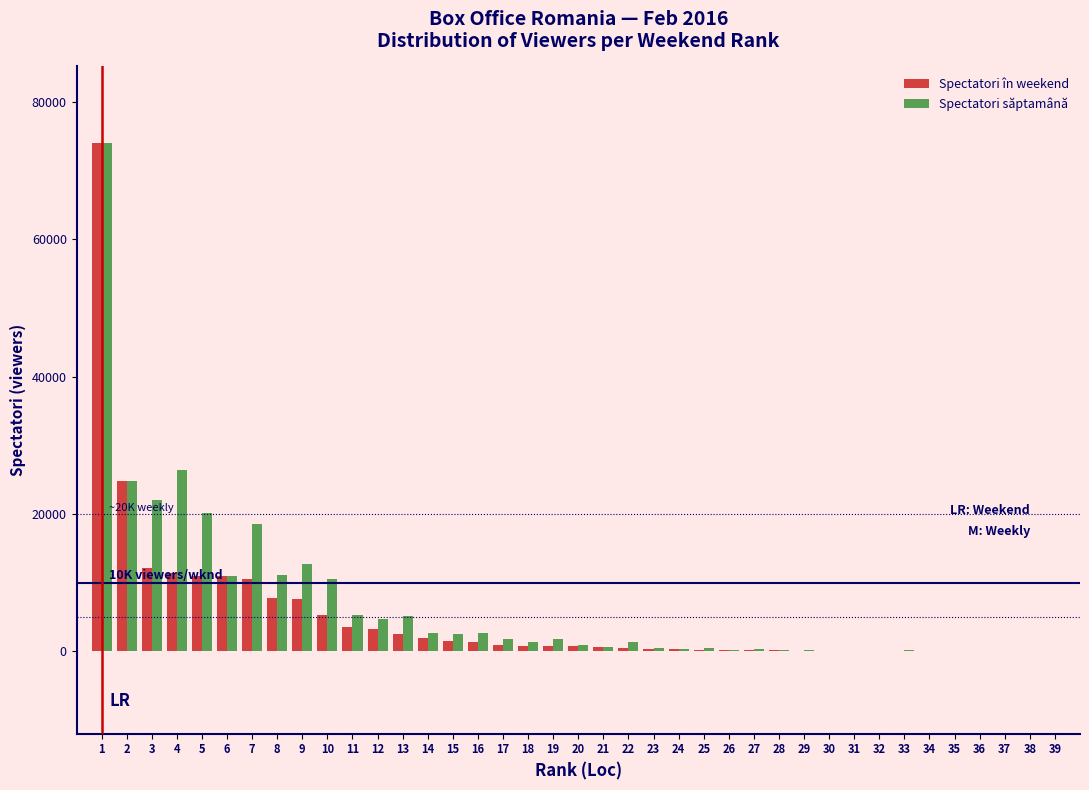

How many categories are shown in the chart?

39